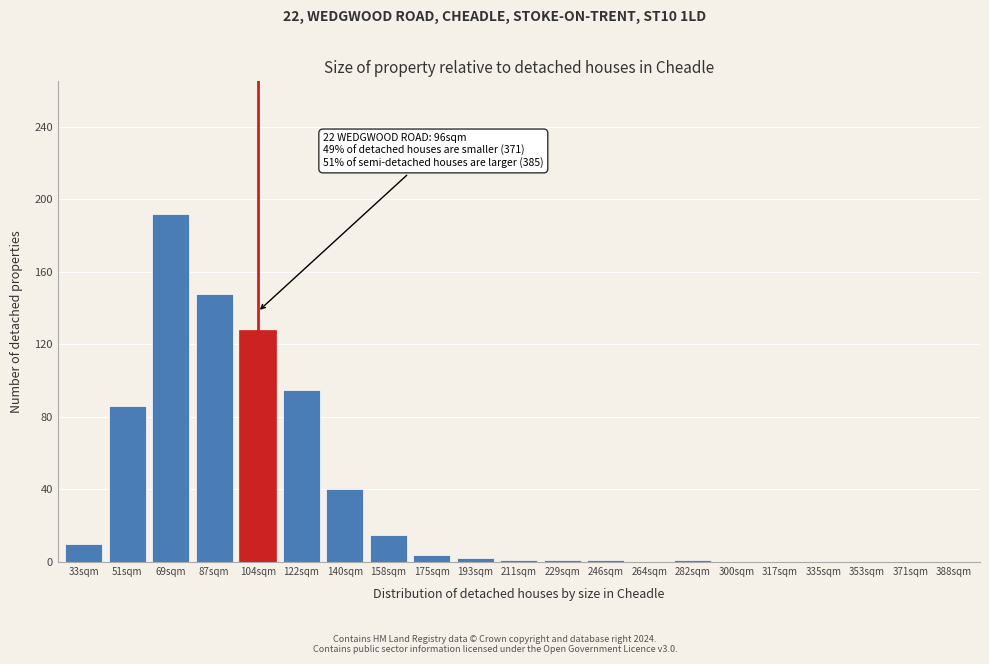

True or false: the data shows 88 at 104sqm.

False